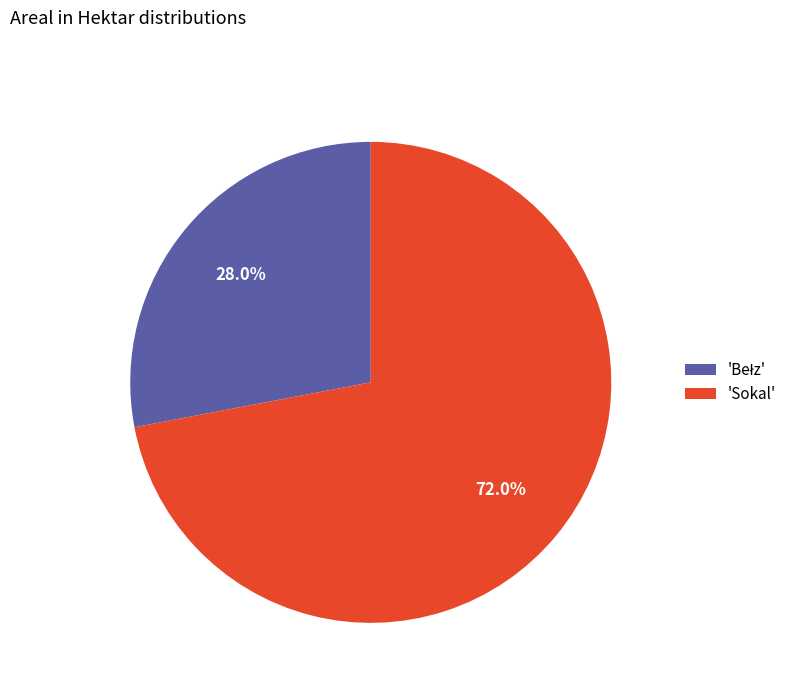

Which slice is the largest?

'Sokal'